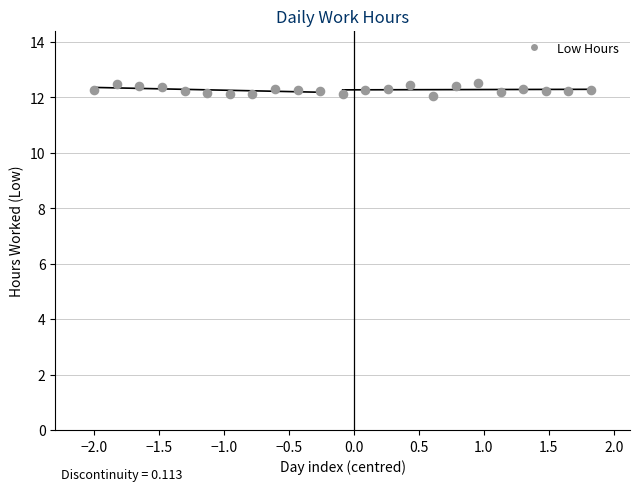

What is the range of Y values (max minus min)?

0.5